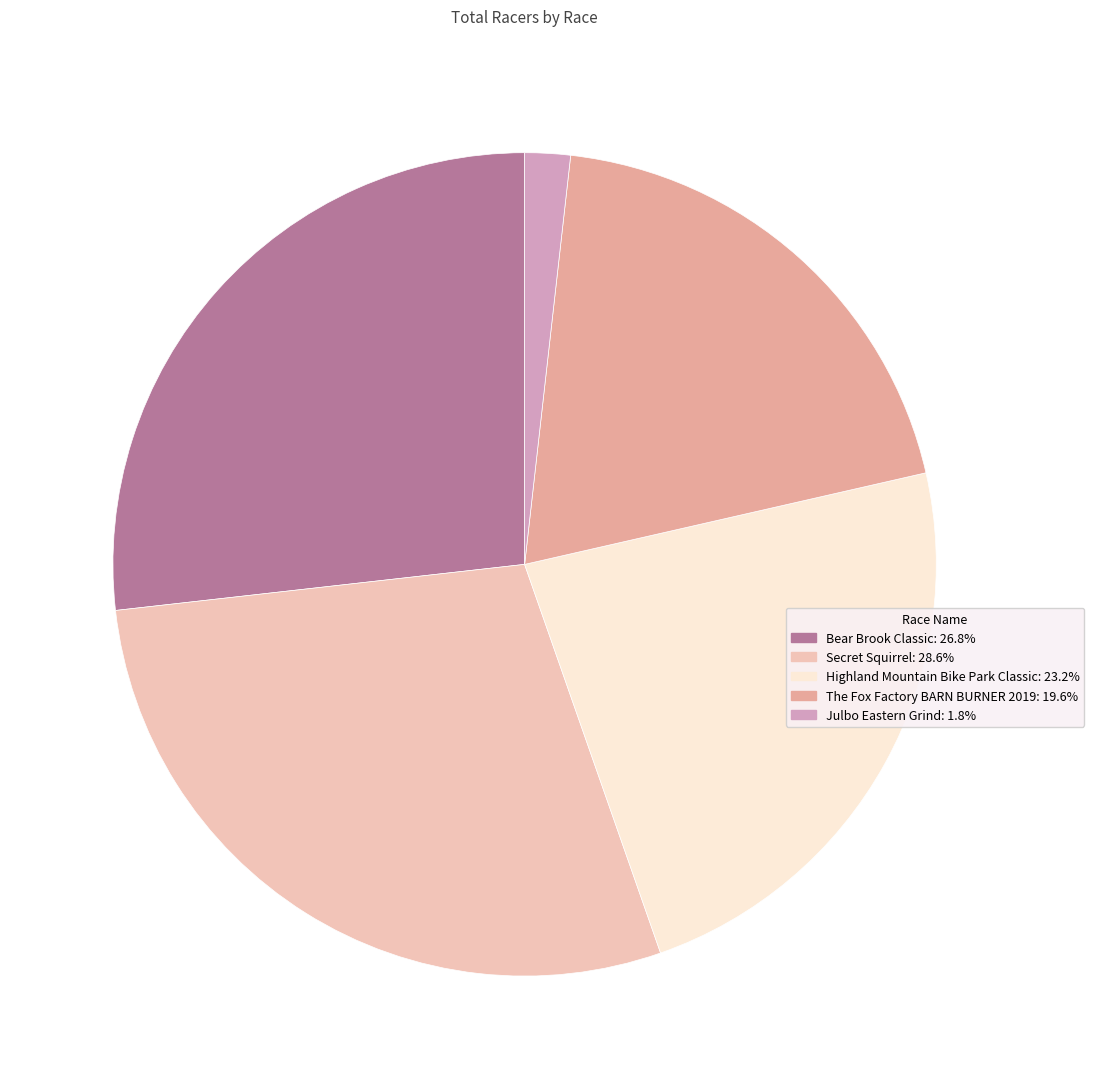

Which category has the biggest portion of the pie?

Secret Squirrel